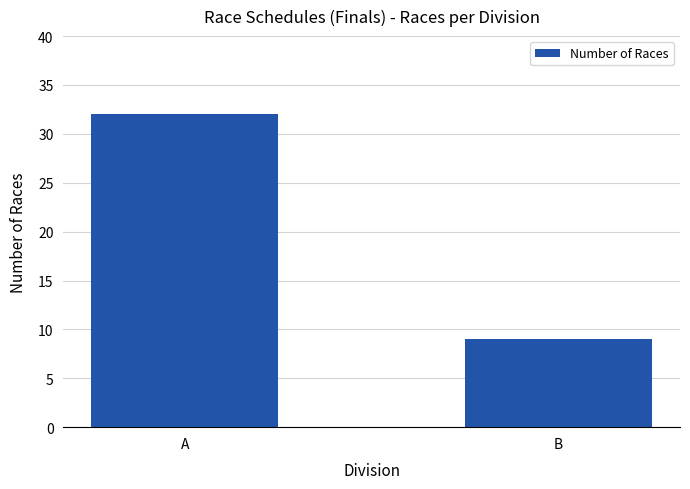

What is the difference between the maximum and minimum values?

23